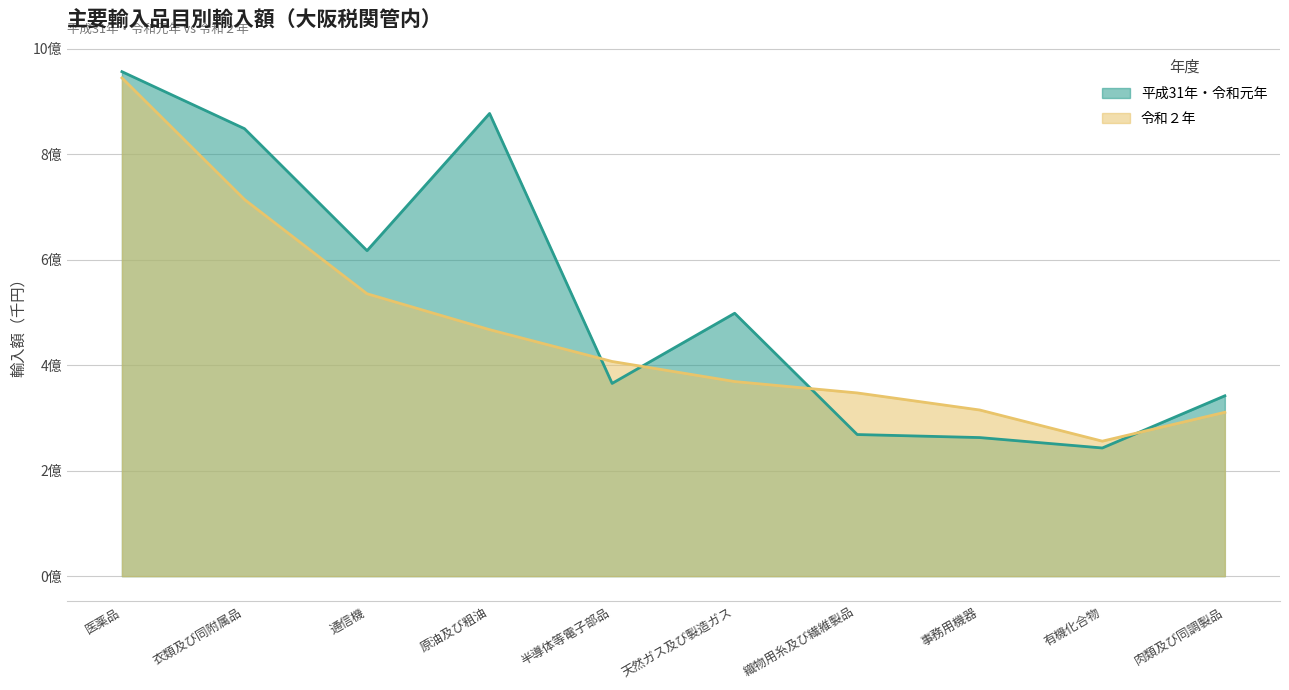

What position from the left is 肉類及び同調製品?

10